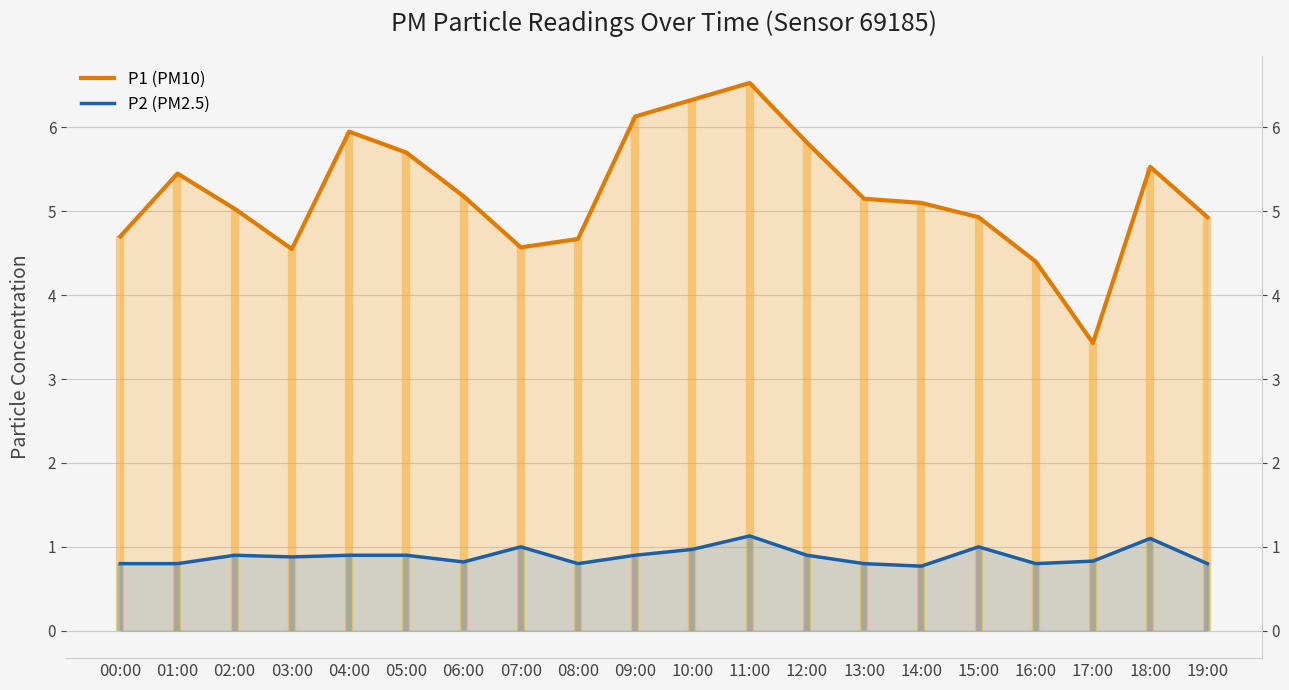

What is the difference between the P2 (PM2.5) values at 07:00 and 06:00?

0.2